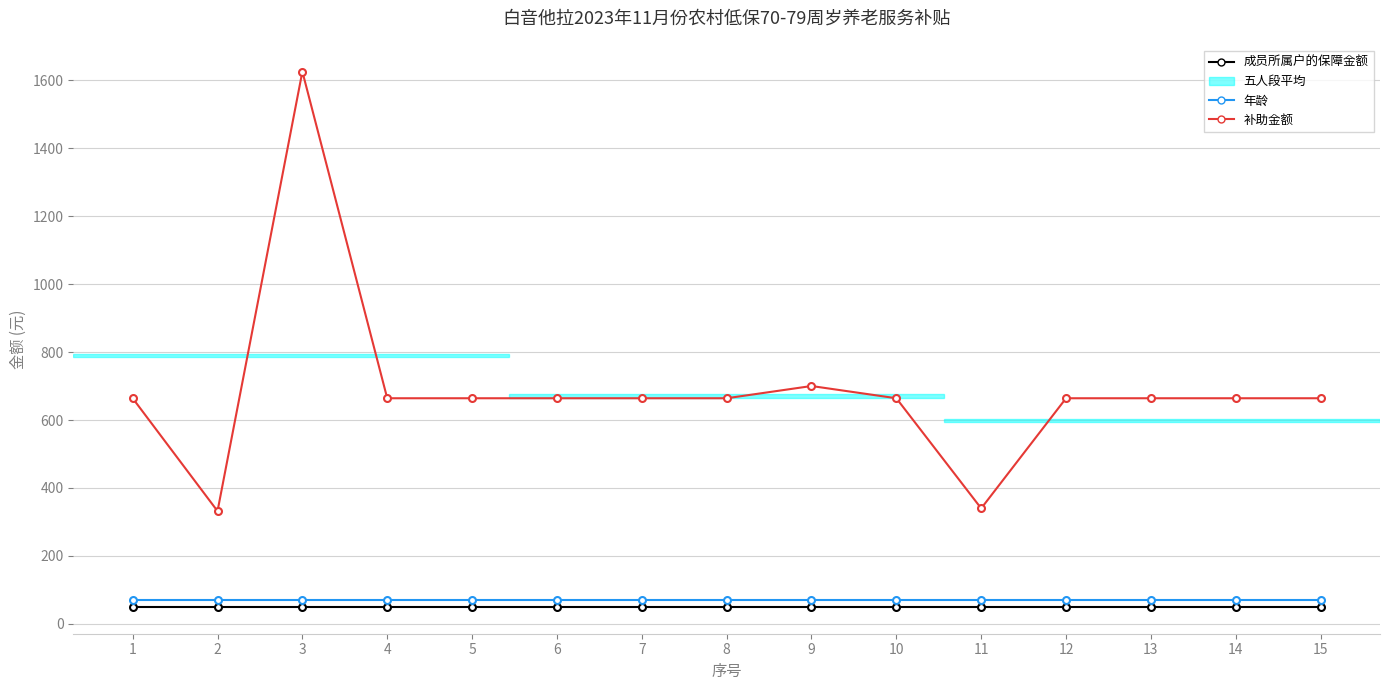

The value of 补助金额 at 15 is 50. True or false?

True